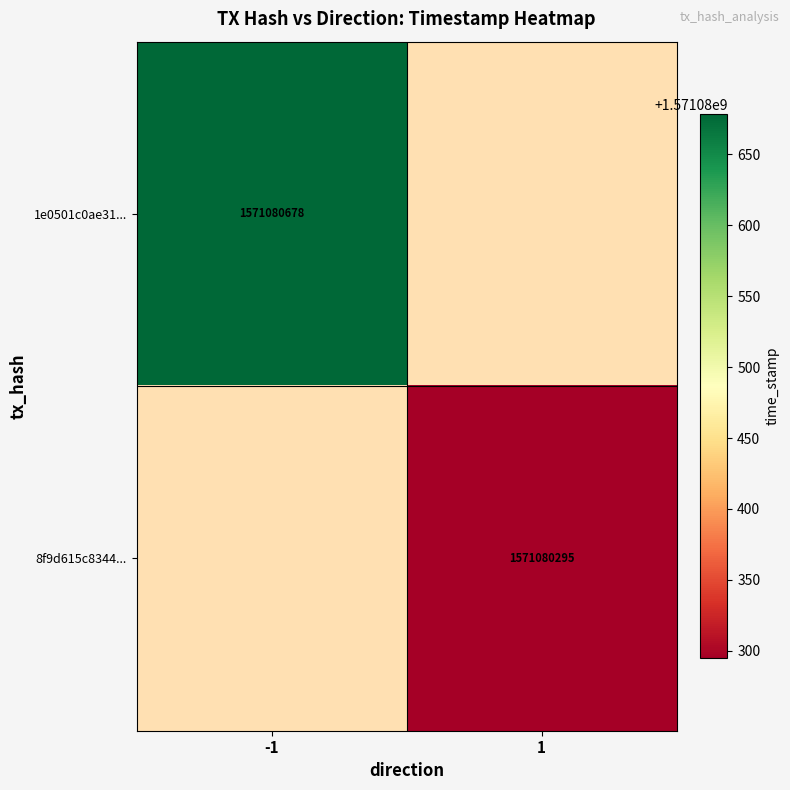

Between 1 and -1, which is larger?

1